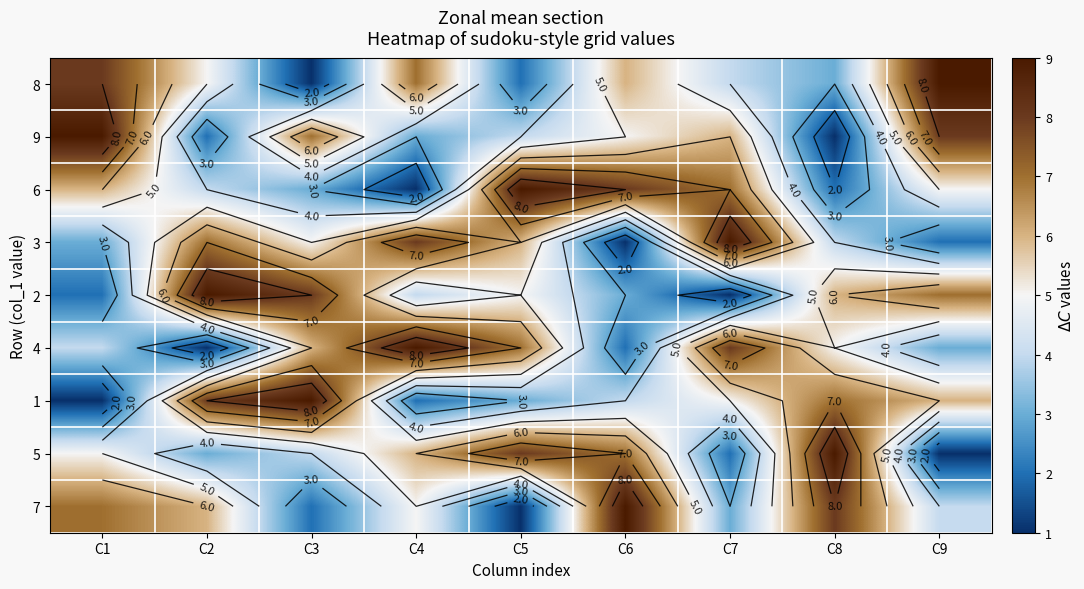

How many values in the 7 series exceed 5?

4